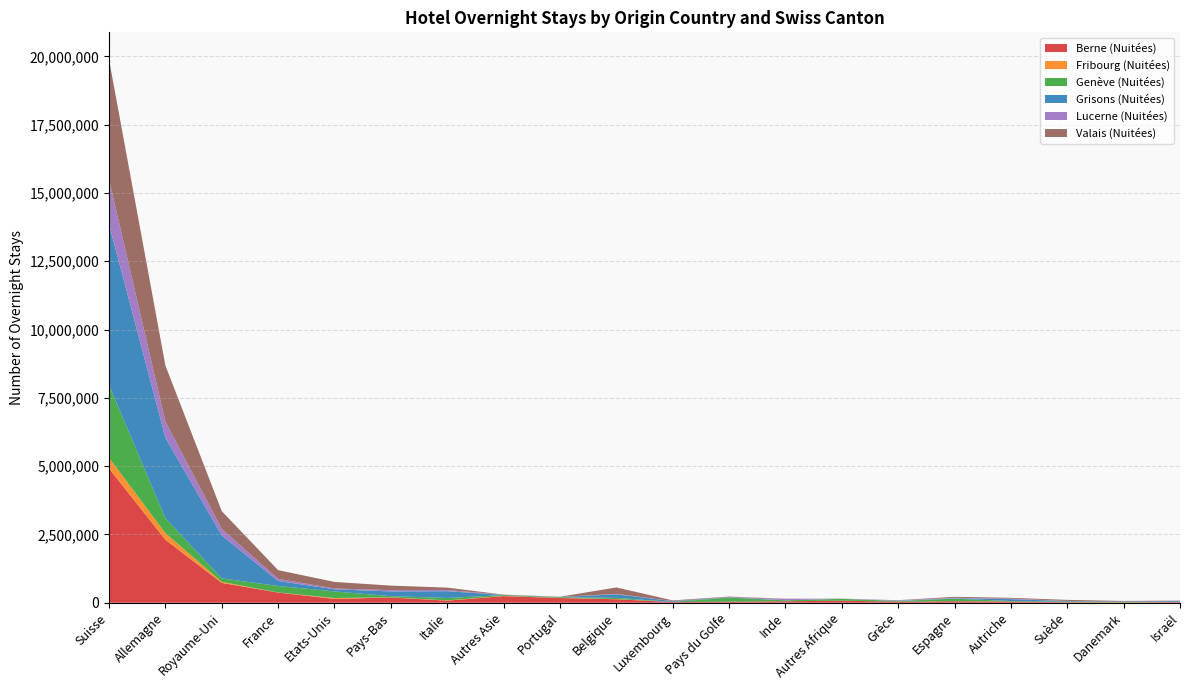

Reading left to right, transcribe all the data shown in this chart.

Berne (Nuitées): Suisse=4914866	Allemagne=2306090	Royaume-Uni=727439	France=371889	Etats-Unis=140985	Pays-Bas=192539	Italie=76571	Autres Asie=243123	Portugal=172971	Belgique=128799	Luxembourg=24761	Pays du Golfe=39500	Inde=54468	Autres Afrique=75723	Grèce=37722	Espagne=54436	Autriche=42874	Suède=17945	Danemark=11560	Israël=24390
Fribourg (Nuitées): Suisse=392897	Allemagne=243666	Royaume-Uni=36102	France=5291	Etats-Unis=30430	Pays-Bas=6811	Italie=9884	Autres Asie=9172	Portugal=6811	Belgique=6033	Luxembourg=1077	Pays du Golfe=399	Inde=602	Autres Afrique=791	Grèce=537	Espagne=682	Autriche=4031	Suède=1586	Danemark=1528	Israël=682
Genève (Nuitées): Suisse=2660591	Allemagne=544105	Royaume-Uni=127617	France=237300	Etats-Unis=243123	Pays-Bas=42073	Italie=88159	Autres Asie=31268	Portugal=24396	Belgique=43803	Luxembourg=5394	Pays du Golfe=147730	Inde=32769	Autres Afrique=65907	Grèce=24602	Espagne=94035	Autriche=17154	Suède=20294	Danemark=13499	Israël=13772
Grisons (Nuitées): Suisse=5885436	Allemagne=2950163	Royaume-Uni=1572135	France=182599	Etats-Unis=77866	Pays-Bas=172971	Italie=248130	Autres Asie=3490	Portugal=5295	Belgique=128799	Luxembourg=27788	Pays du Golfe=8366	Inde=3563	Autres Afrique=1714	Grèce=8944	Espagne=15383	Autriche=68627	Suède=20991	Danemark=17565	Israël=27699
Lucerne (Nuitées): Suisse=1640553	Allemagne=589524	Royaume-Uni=239083	France=77208	Etats-Unis=29258	Pays-Bas=47139	Italie=41624	Autres Asie=7963	Portugal=4140	Belgique=18072	Luxembourg=5280	Pays du Golfe=15013	Inde=46693	Autres Afrique=1500	Grèce=14963	Espagne=17640	Autriche=18899	Suède=5358	Danemark=4528	Israël=7877
Valais (Nuitées): Suisse=4392327	Allemagne=2053261	Royaume-Uni=650741	France=318503	Etats-Unis=241096	Pays-Bas=166128	Italie=89675	Autres Asie=2852	Portugal=6297	Belgique=234897	Luxembourg=22241	Pays du Golfe=14537	Inde=9211	Autres Afrique=4182	Grèce=6968	Espagne=35240	Autriche=28856	Suède=39051	Danemark=18288	Israël=5891